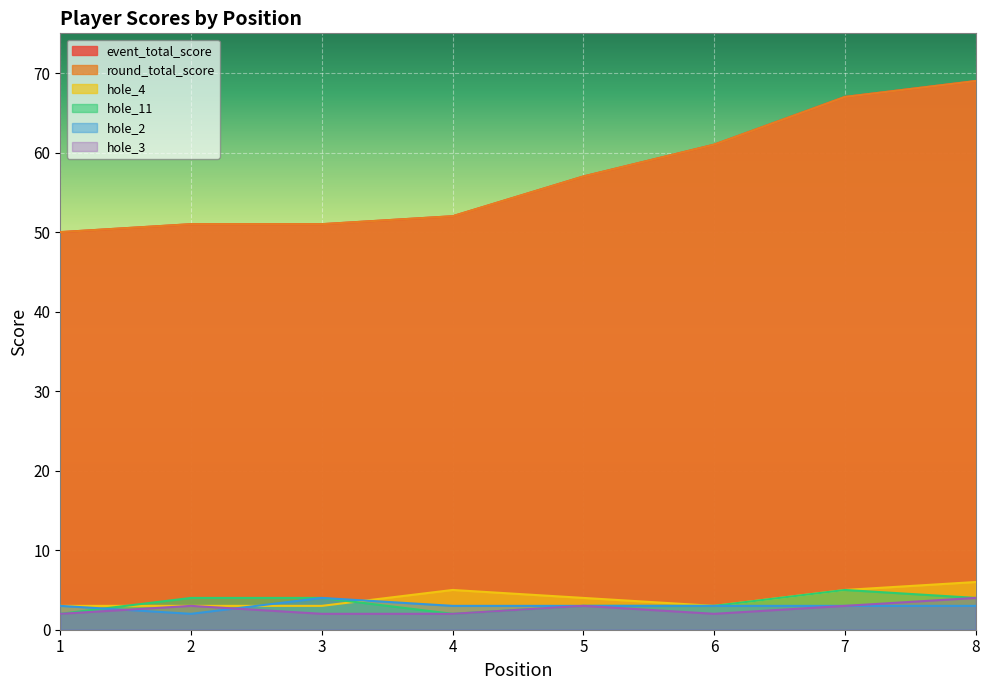

At which category does hole_3 reach its first local valley?

6